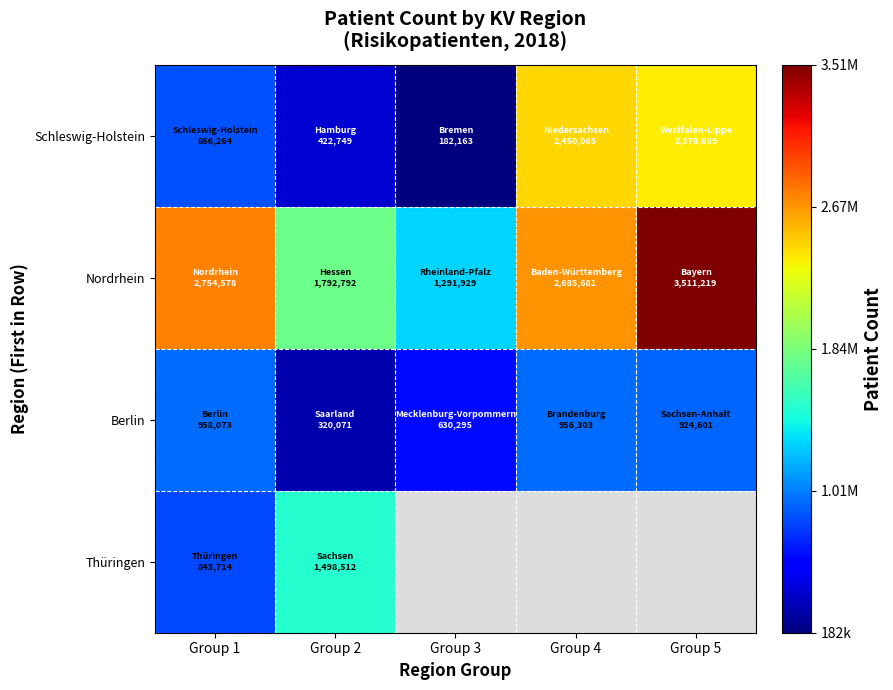

The value of Schleswig-Holstein at Group 3 is 107761.3. True or false?

False